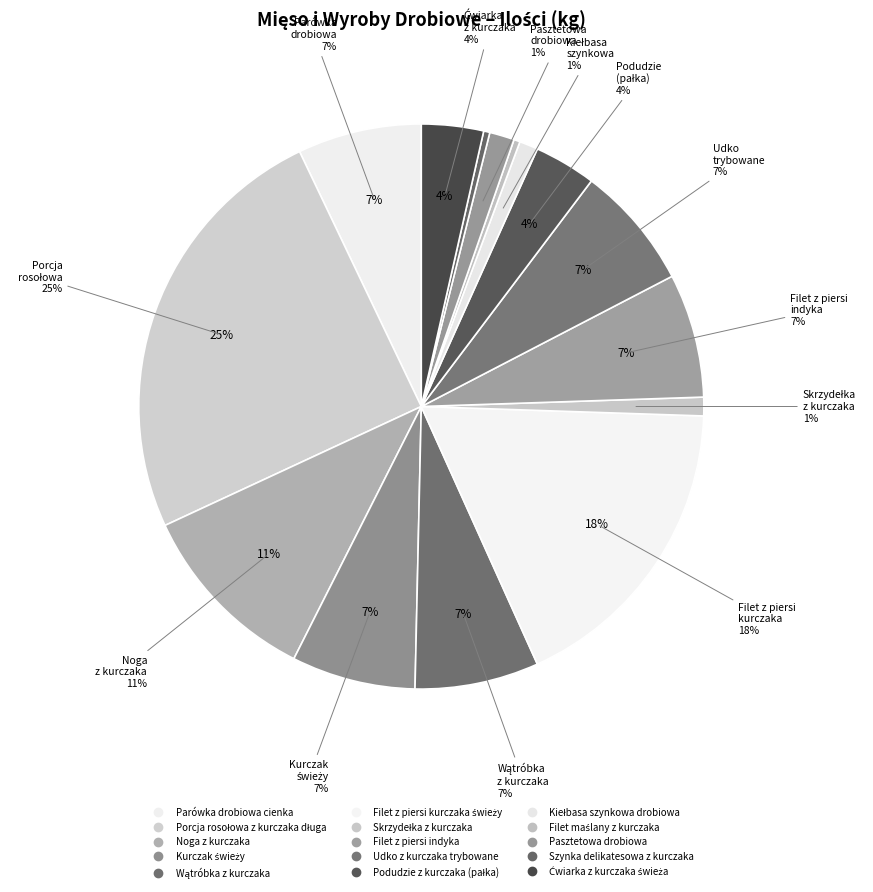

To the nearest percent, what portion does Podudzie z kurczaka (pałka) represent?

4%